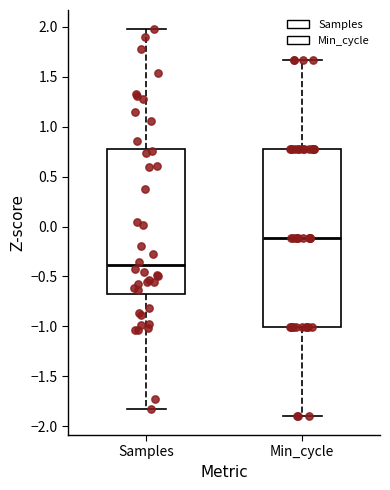

Which box has the lowest median line?

Samples